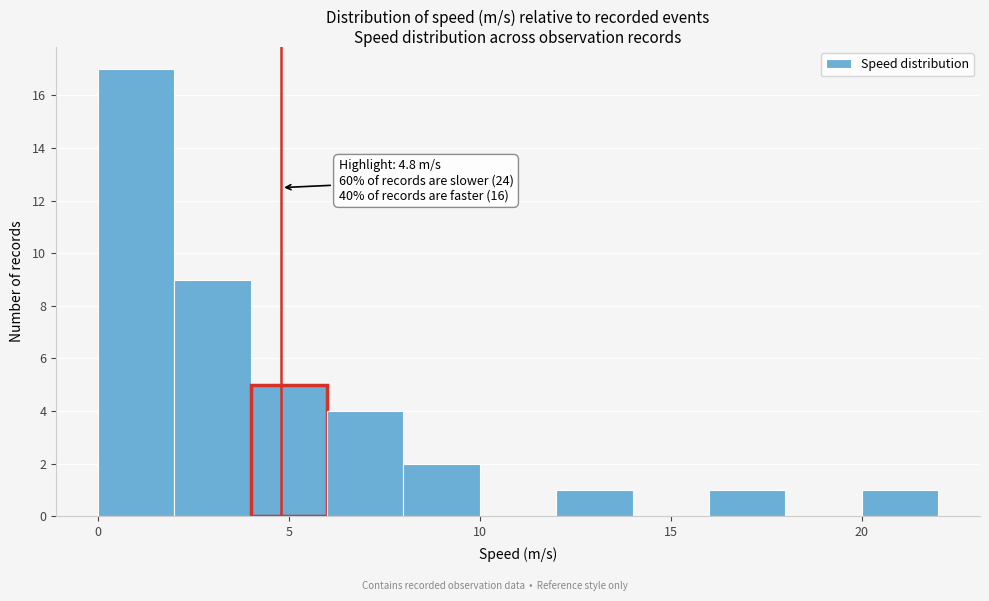

Over which range of the x-axis is the bar tallest?

0 to 2